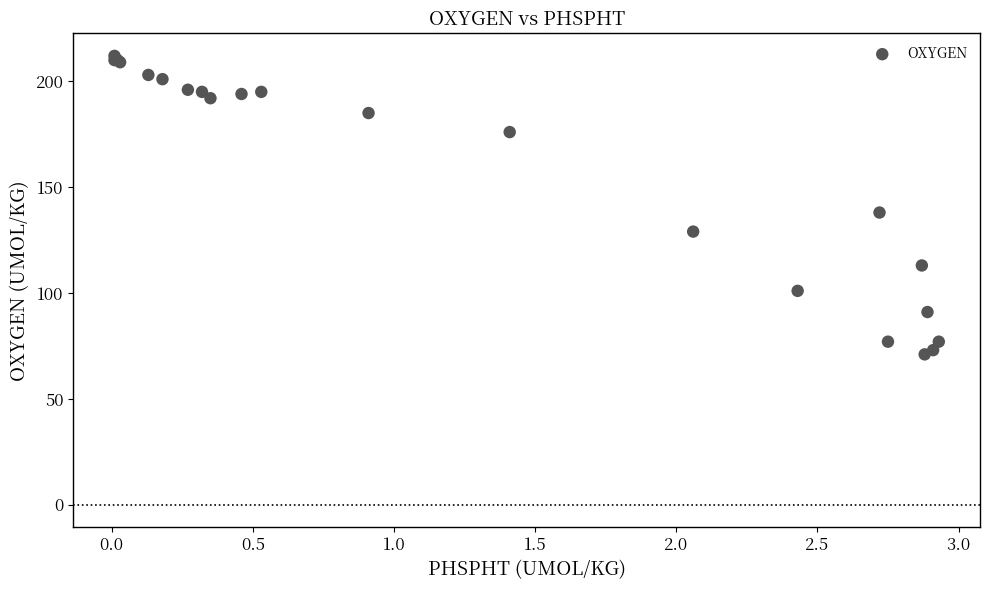

What Y value in the scatter plot is closest to 141?

138